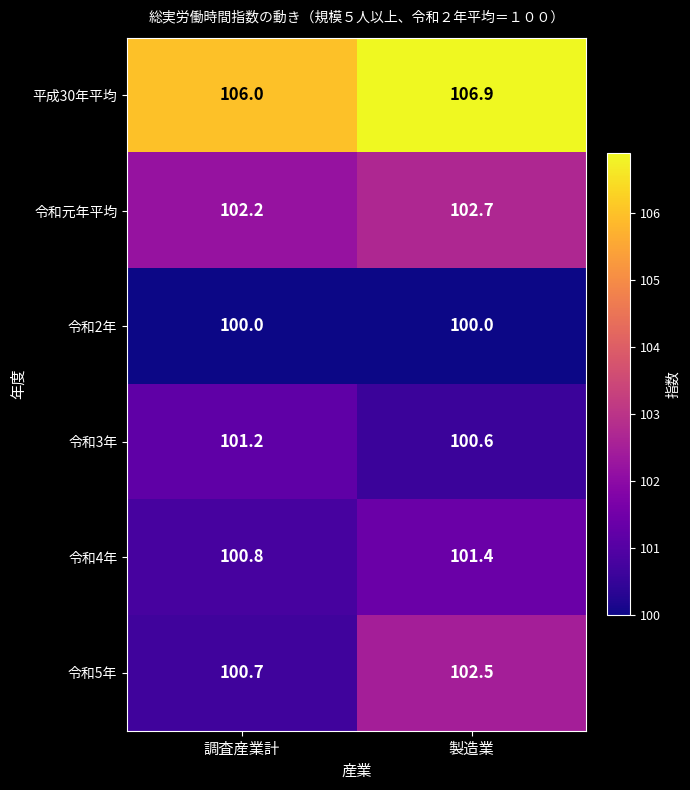

True or false: 令和2年 has a value of 141.6 at 製造業.

False